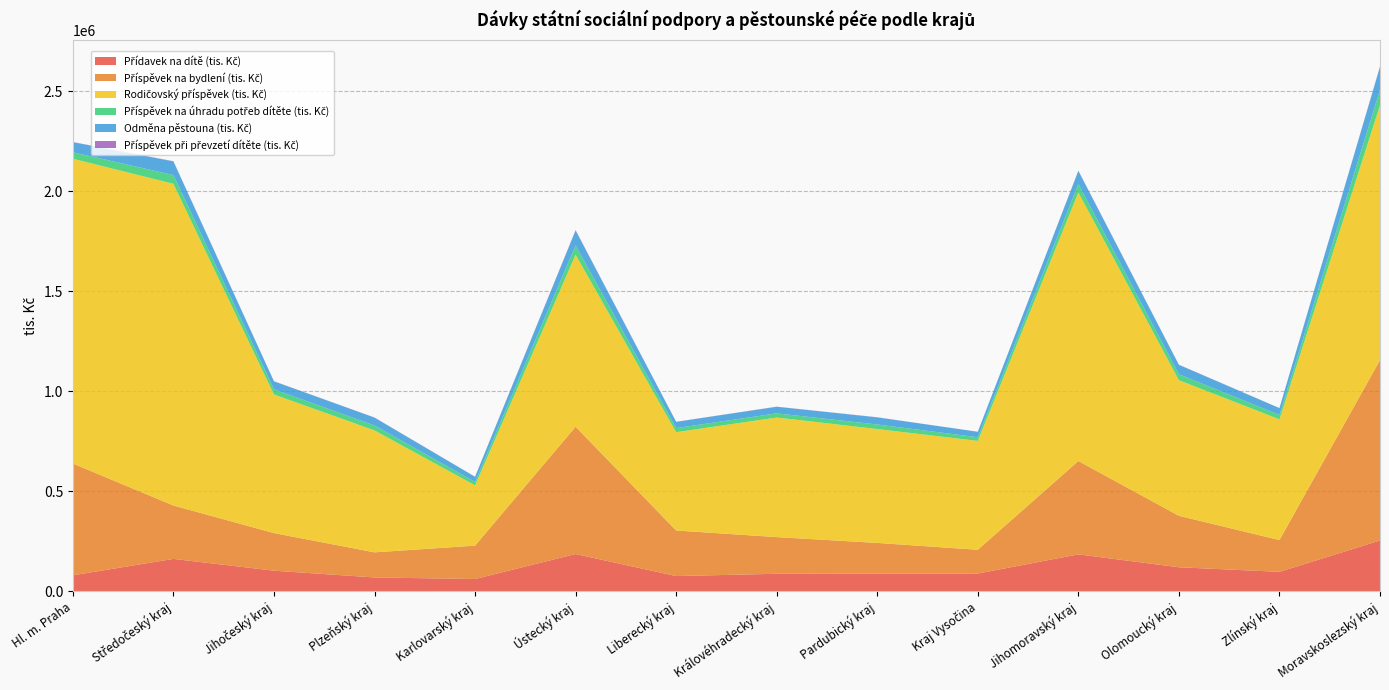

Reading left to right, list all the values displayed in this chart.

Přídavek na dítě (tis. Kč): Hl. m. Praha=79314.2	Středočeský kraj=161348.4	Jihočeský kraj=102404.1	Plzeňský kraj=68524.5	Karlovarský kraj=60765.2	Ústecký kraj=185753.8	Liberecký kraj=75519.5	Královéhradecký kraj=86939.8	Pardubický kraj=87527.1	Kraj Vysočina=88263.7	Jihomoravský kraj=183984.5	Olomoucký kraj=119543.9	Zlínský kraj=96702.8	Moravskoslezský kraj=253462.3
Příspěvek na bydlení (tis. Kč): Hl. m. Praha=559124.8	Středočeský kraj=266854.1	Jihočeský kraj=188058.1	Plzeňský kraj=125564.8	Karlovarský kraj=166923.6	Ústecký kraj=636573.3	Liberecký kraj=227864.1	Královéhradecký kraj=183383.9	Pardubický kraj=153653.3	Kraj Vysočina=118774.8	Jihomoravský kraj=466903.5	Olomoucký kraj=257274.6	Zlínský kraj=158748.1	Moravskoslezský kraj=902472.0
Rodičovský příspěvek (tis. Kč): Hl. m. Praha=1524300.0	Středočeský kraj=1609113.5	Jihočeský kraj=693379.8	Plzeňský kraj=609959.1	Karlovarský kraj=301626.6	Ústecký kraj=860594.6	Liberecký kraj=491659.2	Královéhradecký kraj=598144.5	Pardubický kraj=569763.9	Kraj Vysočina=544535.8	Jihomoravský kraj=1343343.6	Olomoucký kraj=678442.9	Zlínský kraj=604016.6	Moravskoslezský kraj=1274607.6
Příspěvek na úhradu potřeb dítěte (tis. Kč): Hl. m. Praha=32280.0	Středočeský kraj=43868.8	Jihočeský kraj=25891.4	Plzeňský kraj=24579.8	Karlovarský kraj=16937.1	Ústecký kraj=46542.9	Liberecký kraj=20478.3	Královéhradecký kraj=20797.0	Pardubický kraj=22637.9	Kraj Vysočina=18124.7	Jihomoravský kraj=42224.5	Olomoucký kraj=29632.9	Zlínský kraj=21913.6	Moravskoslezský kraj=76803.1
Odměna pěstouna (tis. Kč): Hl. m. Praha=50683.4	Středočeský kraj=68229.6	Jihočeský kraj=39751.0	Plzeňský kraj=39396.7	Karlovarský kraj=25744.5	Ústecký kraj=74457.9	Liberecký kraj=31154.8	Královéhradecký kraj=33046.0	Pardubický kraj=35672.9	Kraj Vysočina=27459.4	Jihomoravský kraj=65512.9	Olomoucký kraj=46961.3	Zlínský kraj=34034.7	Moravskoslezský kraj=115108.7
Příspěvek při převzetí dítěte (tis. Kč): Hl. m. Praha=732.0	Středočeský kraj=1021.0	Jihočeský kraj=491.0	Plzeňský kraj=590.0	Karlovarský kraj=399.0	Ústecký kraj=1947.0	Liberecký kraj=612.0	Královéhradecký kraj=508.0	Pardubický kraj=533.0	Kraj Vysočina=153.0	Jihomoravský kraj=1123.0	Olomoucký kraj=744.0	Zlínský kraj=276.0	Moravskoslezský kraj=1774.1